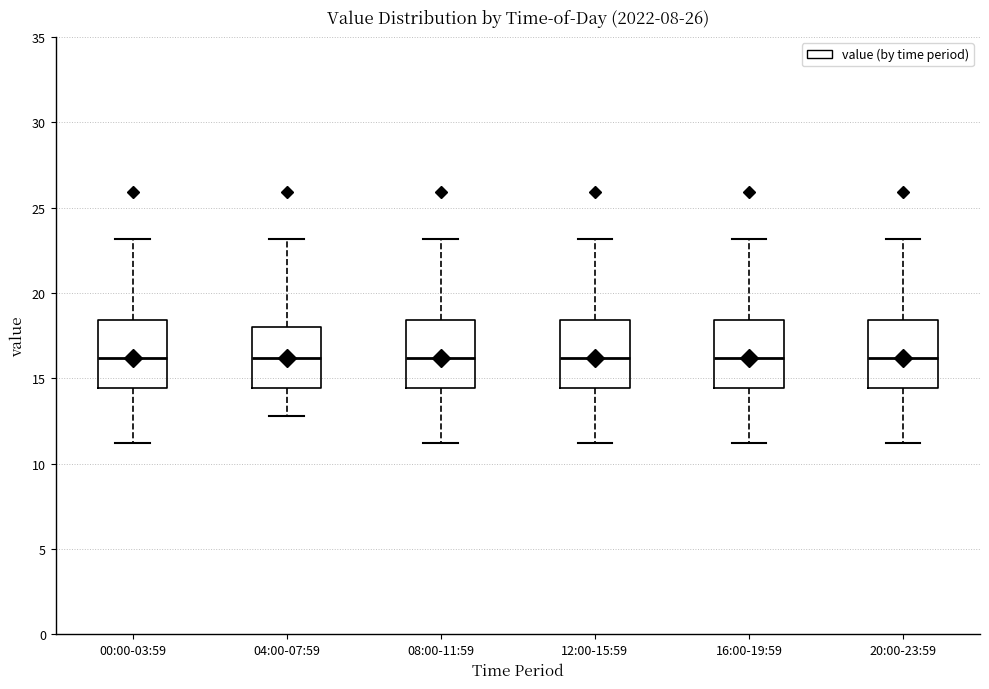

Where does the upper whisker of the box for 04:00-07:59 end on the y-axis? The values are not printed on the chart, so give them approximately, as read against the axis.

23.0